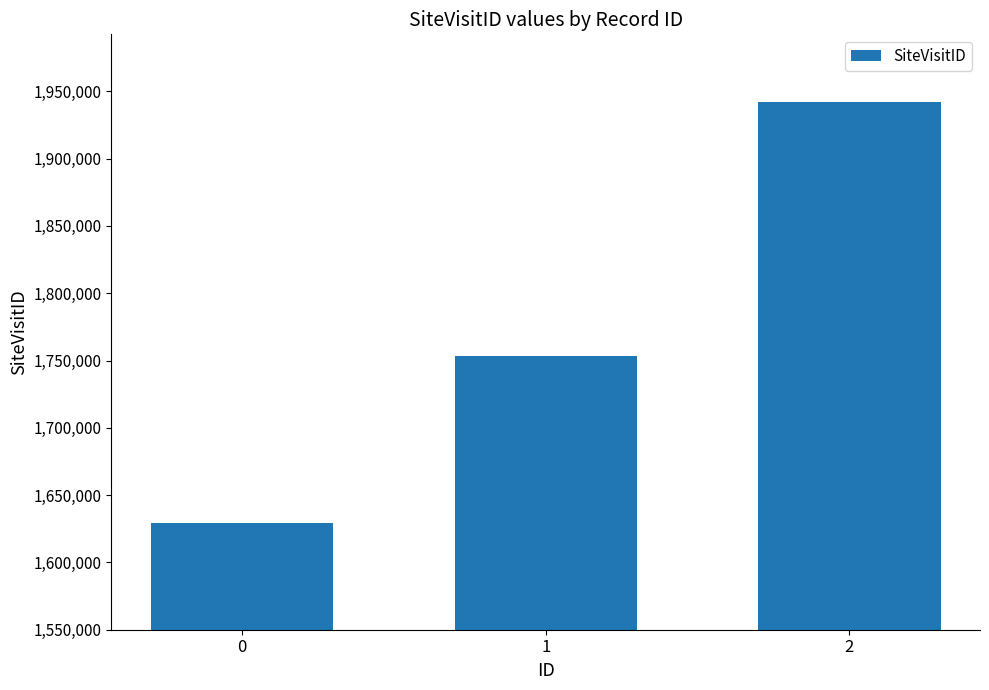

At which label is the value closest to 1785626?

1